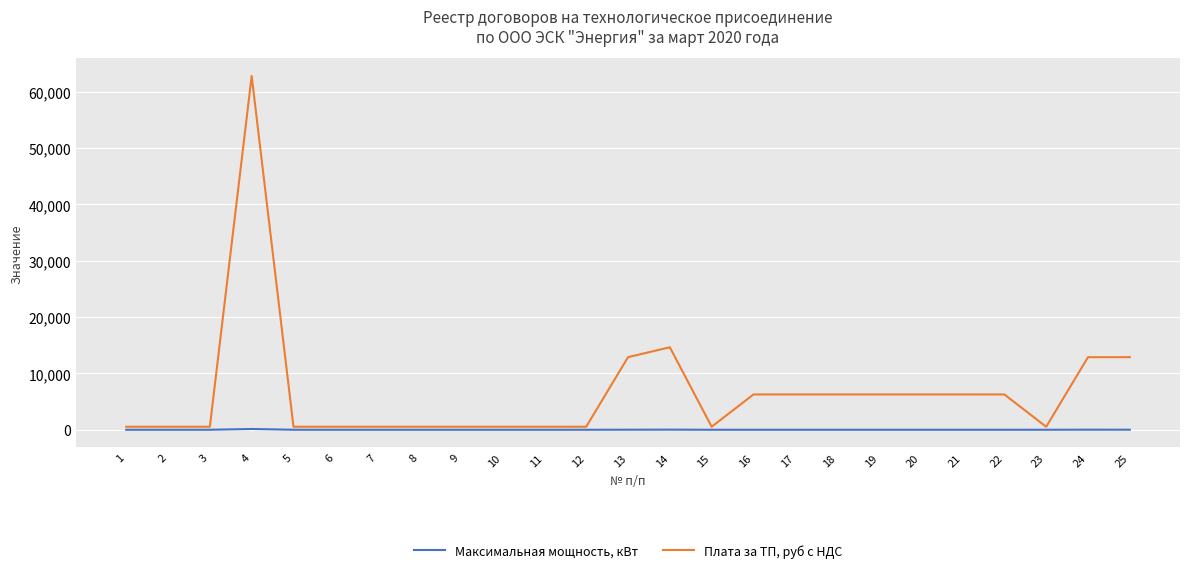

List the series in order of their peak value, highest first.

Плата за ТП, руб с НДС, Максимальная мощность, кВт